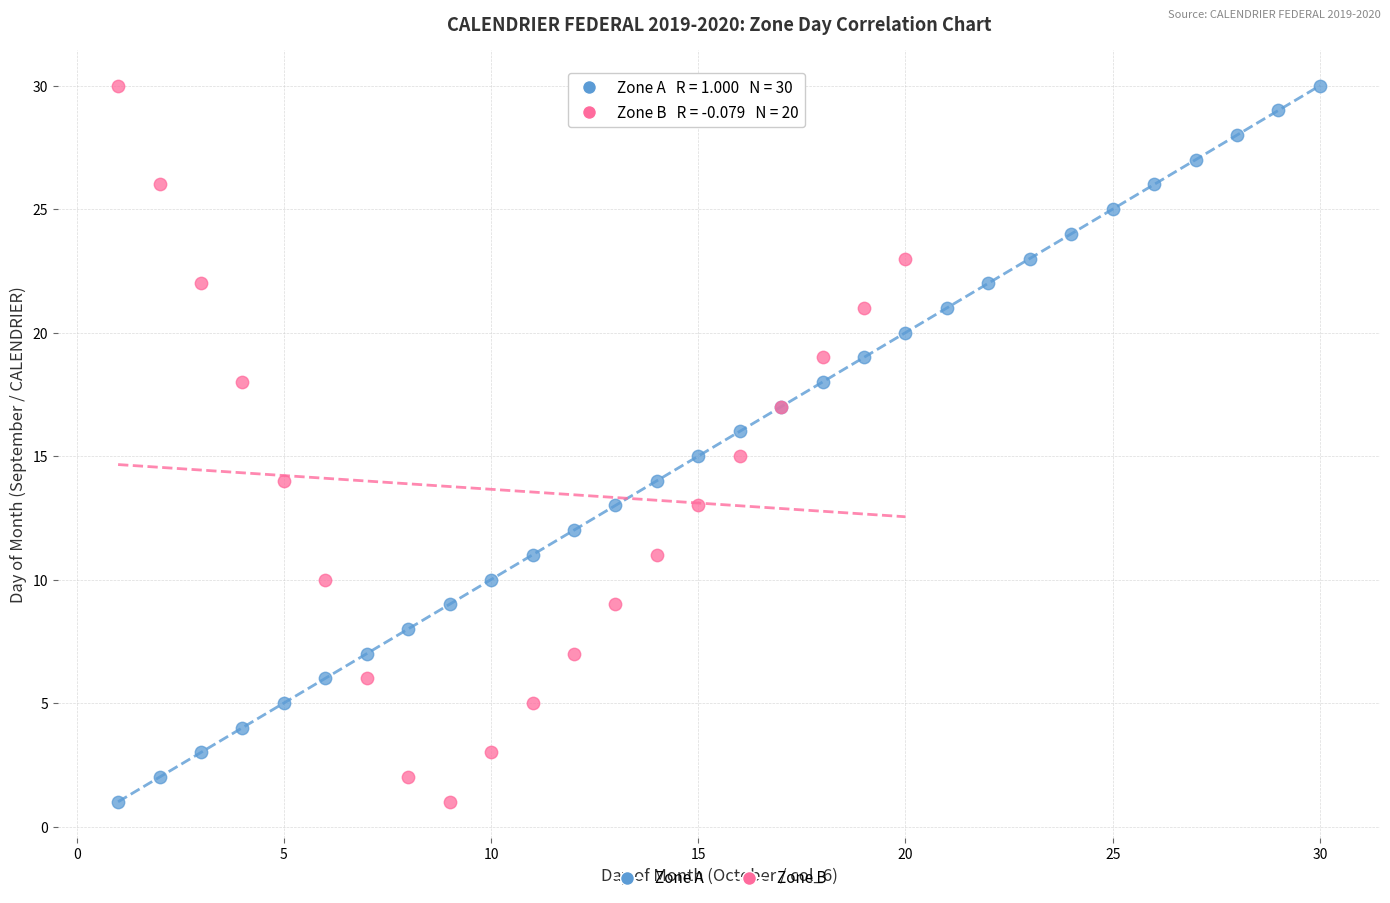

What are all the series names shown in the legend?

Zone A, Zone B